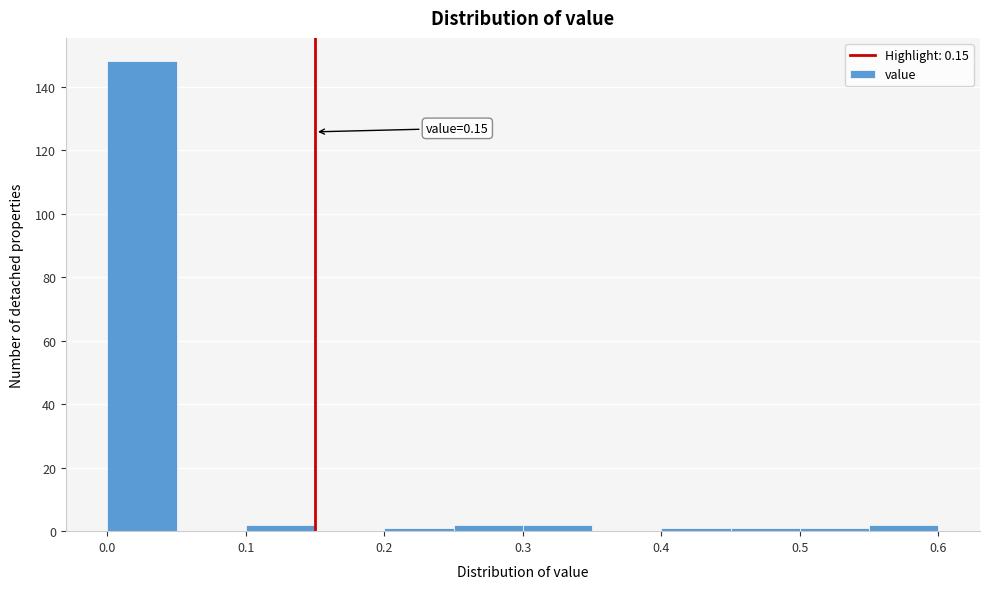

Which range on the x-axis has the tallest bar?

0.00 to 0.05